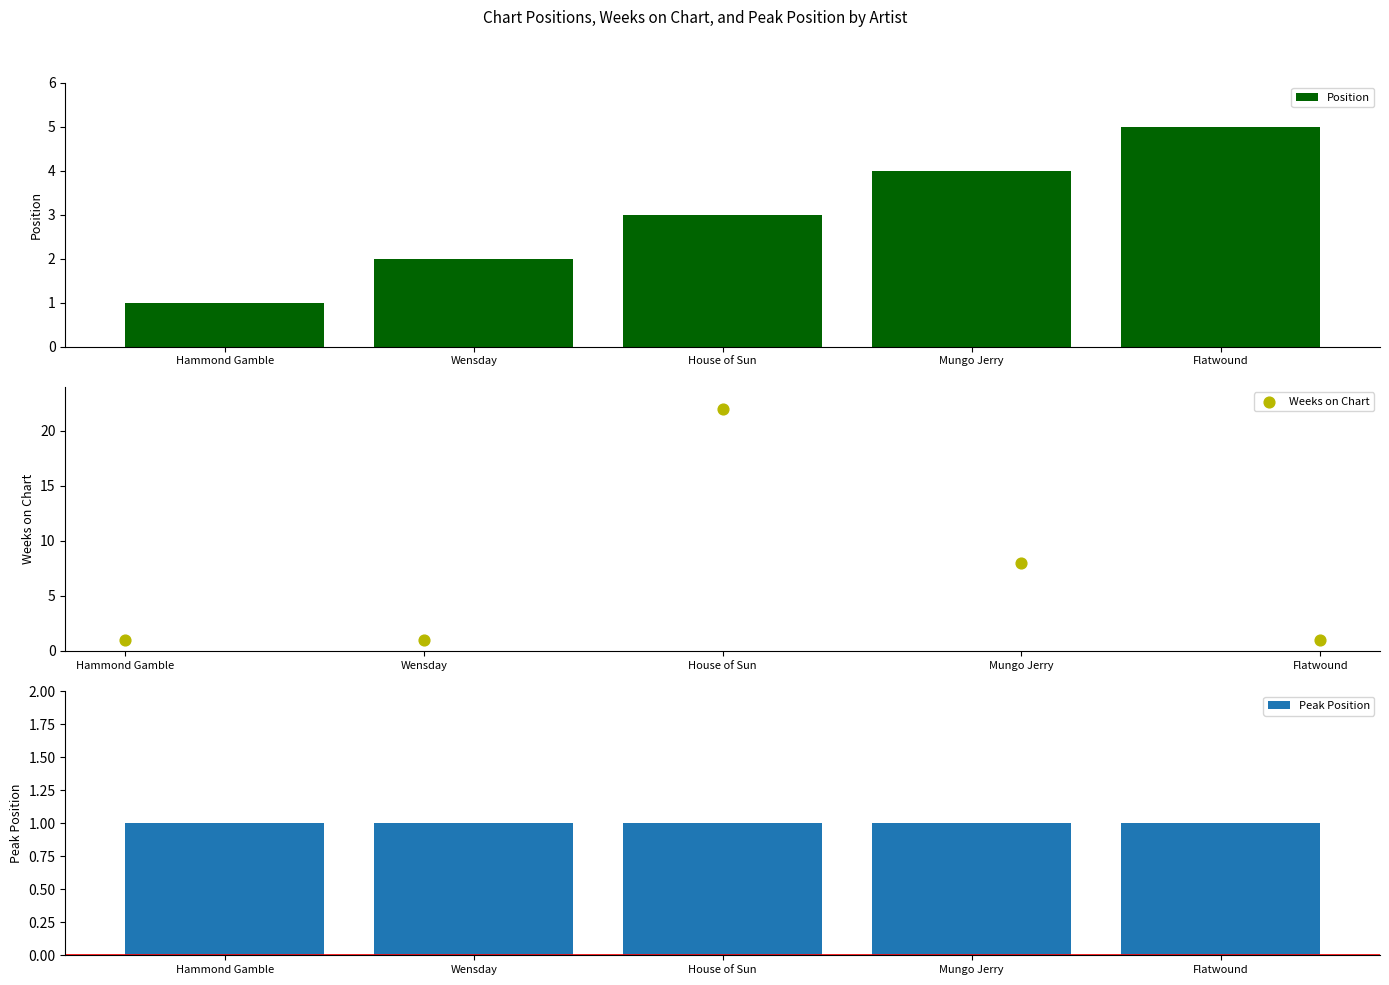

Which series contains the lowest Y value?

Position